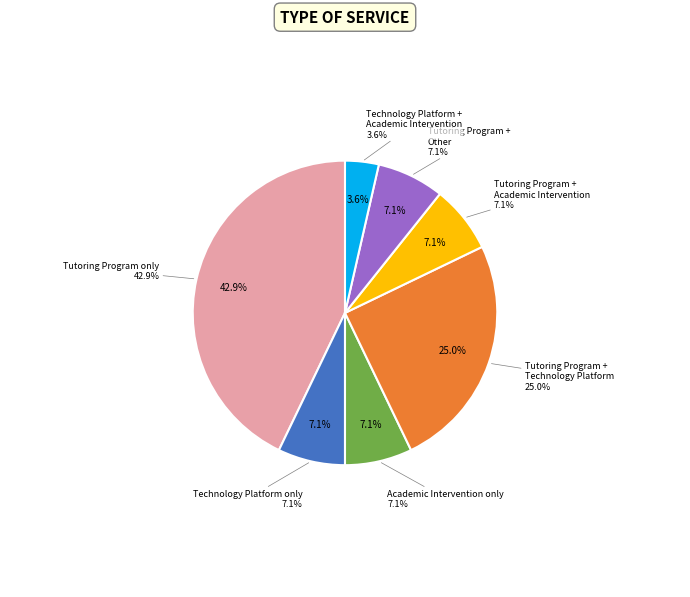

What is the total percentage of Tutoring Program, Technology Platform and Technology Platform?

32.1%